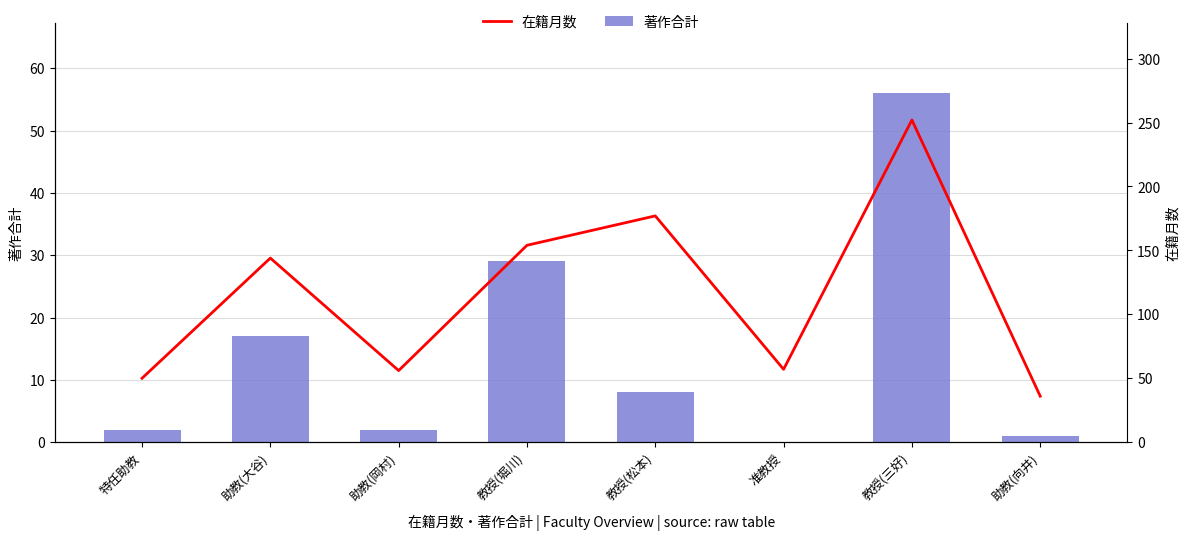

Which series changed the most between 教授(堀川) and 助教(向井)?

在籍月数